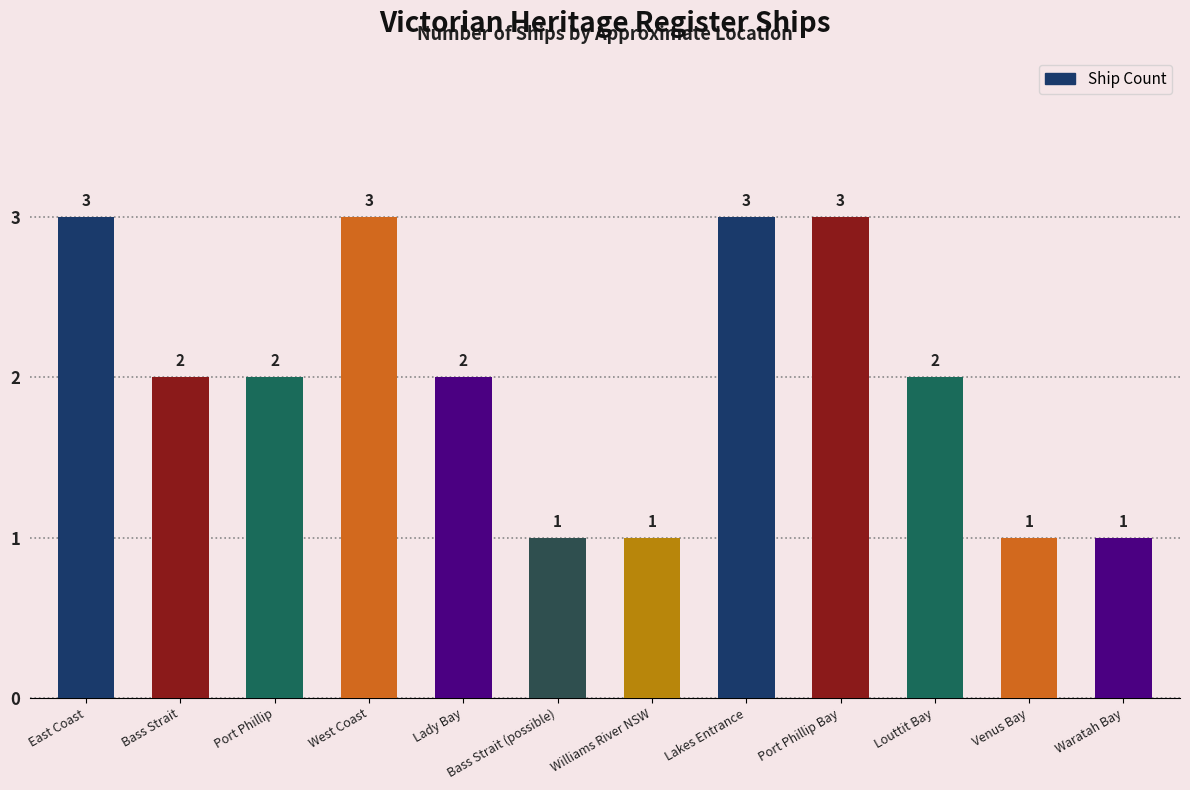

Reading left to right, extract all data points from this chart.

3	2	2	3	2	1	1	3	3	2	1	1